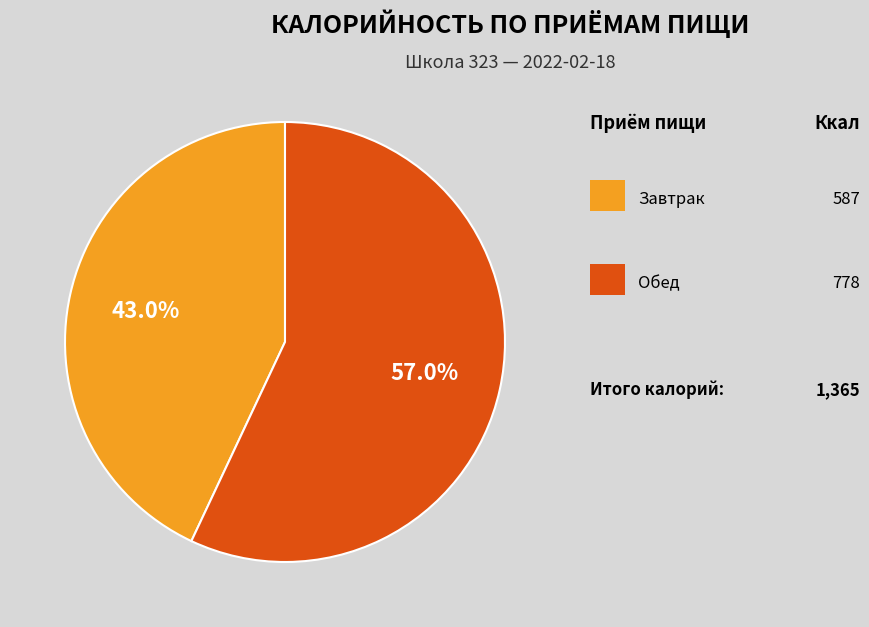

Is there any slice that represents more than half of the pie?

Yes